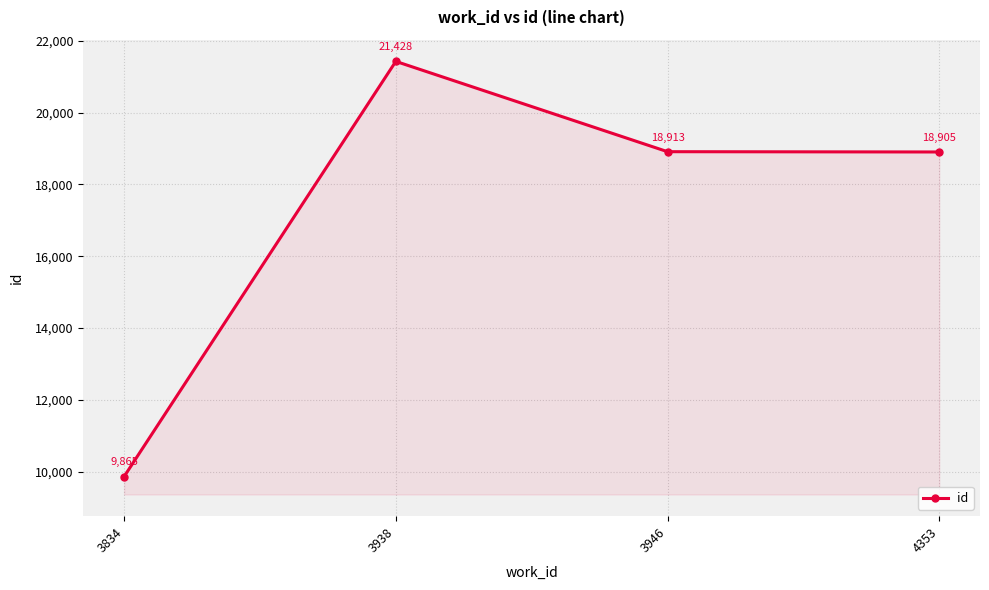

How many data points does each series have?

4